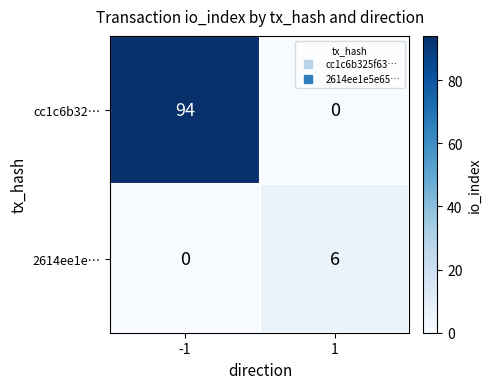

Reading left to right, list all the values displayed in this chart.

cc1c6b32…: 94	0
2614ee1e…: 0	6